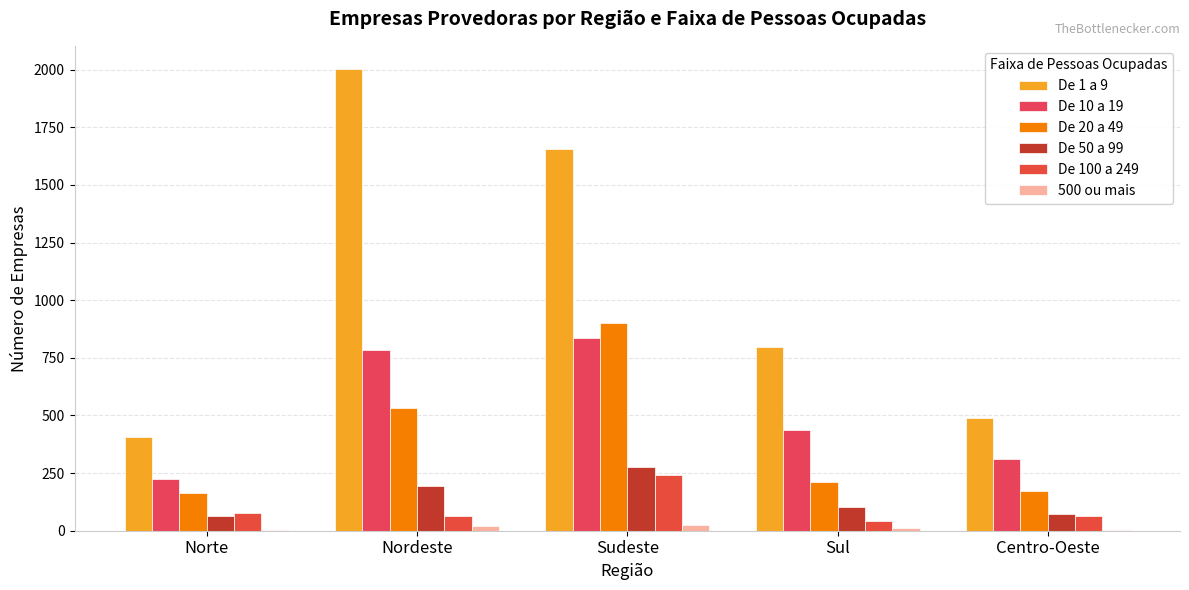

Reading left to right, what are all the values shown in this chart?

De 1 a 9: 407	2003	1657	797	489
De 10 a 19: 226	785	837	437	313
De 20 a 49: 165	532	899	212	172
De 50 a 99: 65	192	277	104	73
De 100 a 249: 77	65	240	43	65
500 ou mais: 2	21	26	13	2